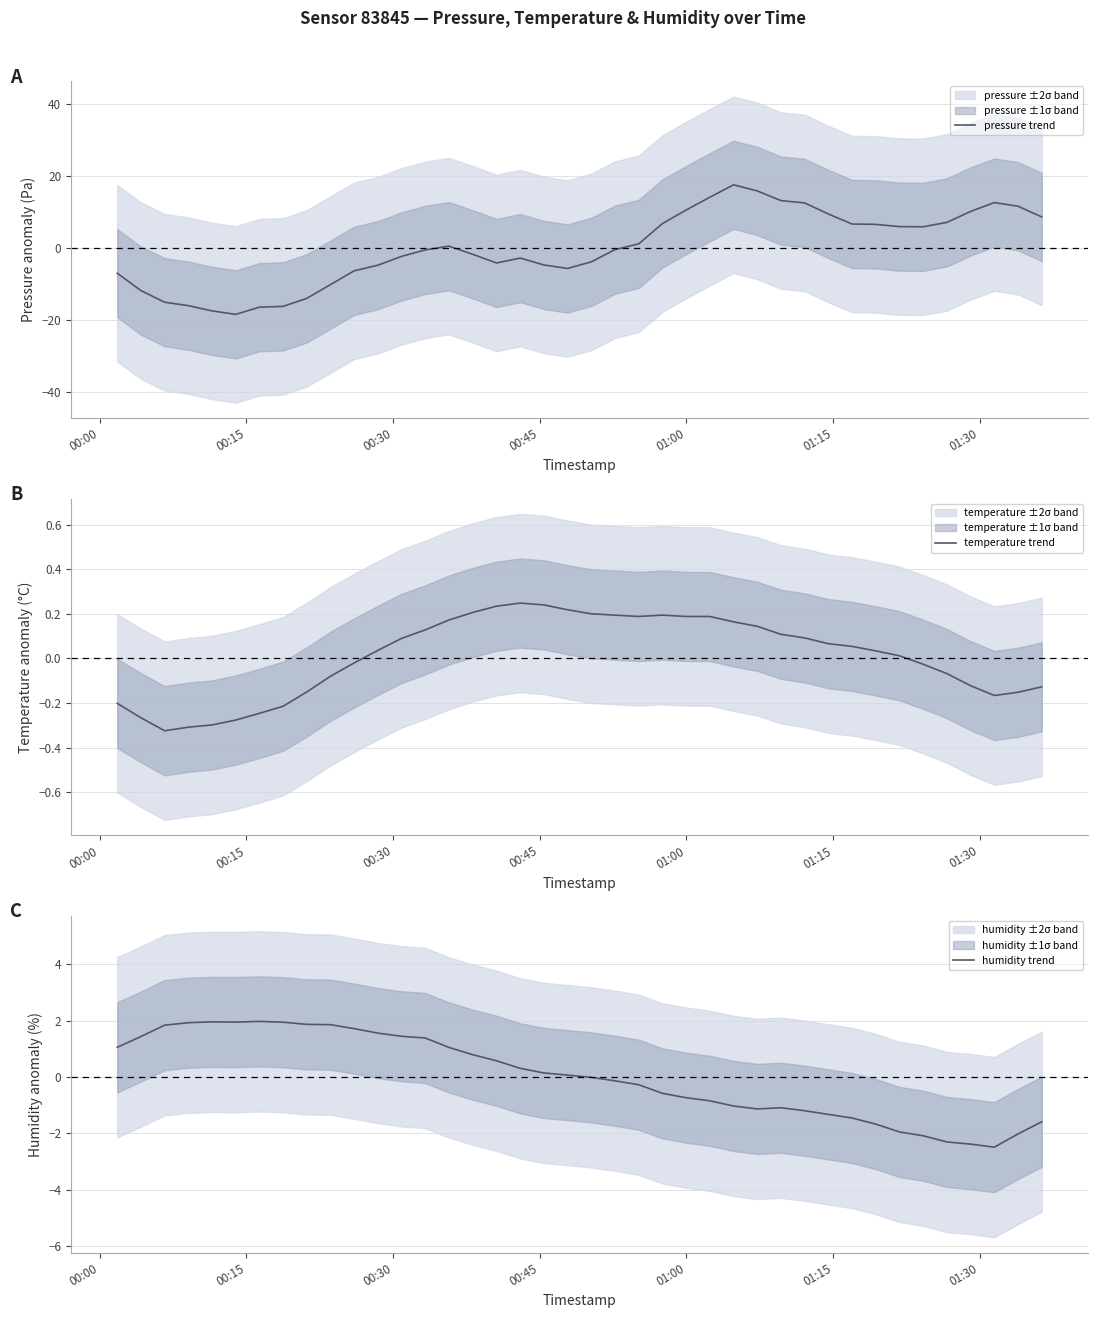

What is the maximum value for pressure trend?

17.6